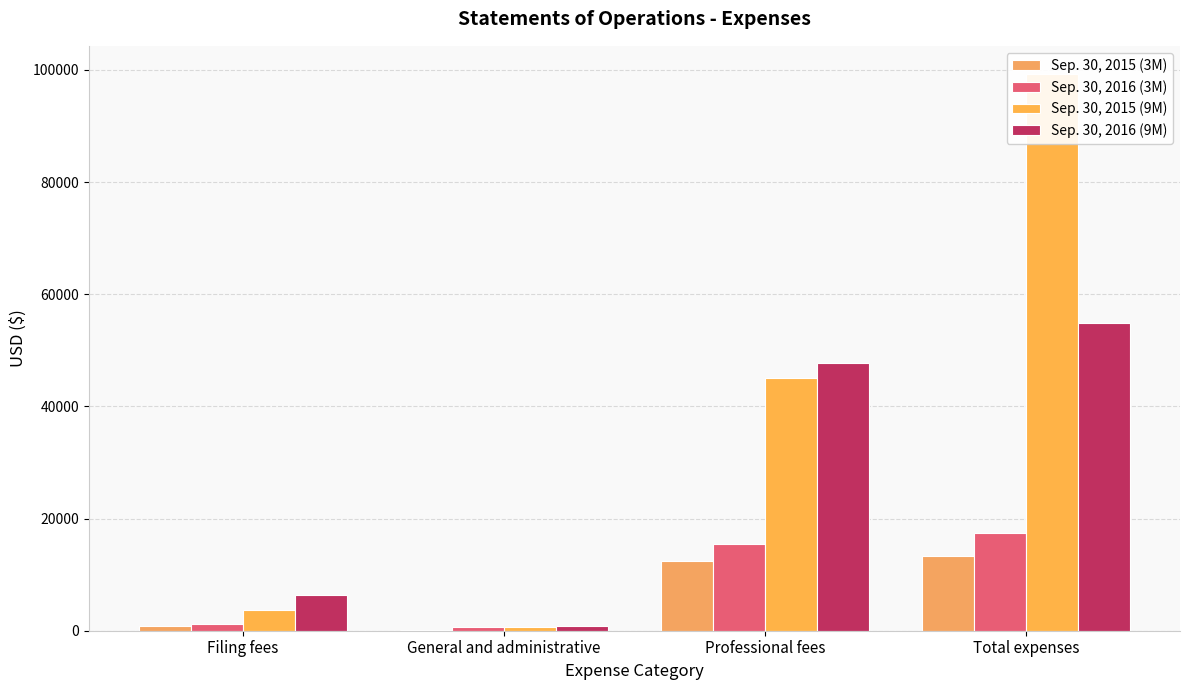

Which series has the largest total across all categories?

Sep. 30, 2015 (9M)